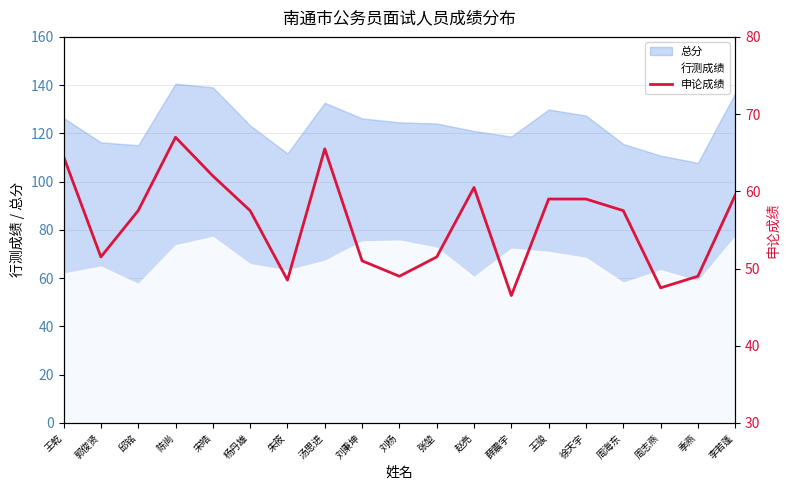

Where is the first local maximum?

陈尚